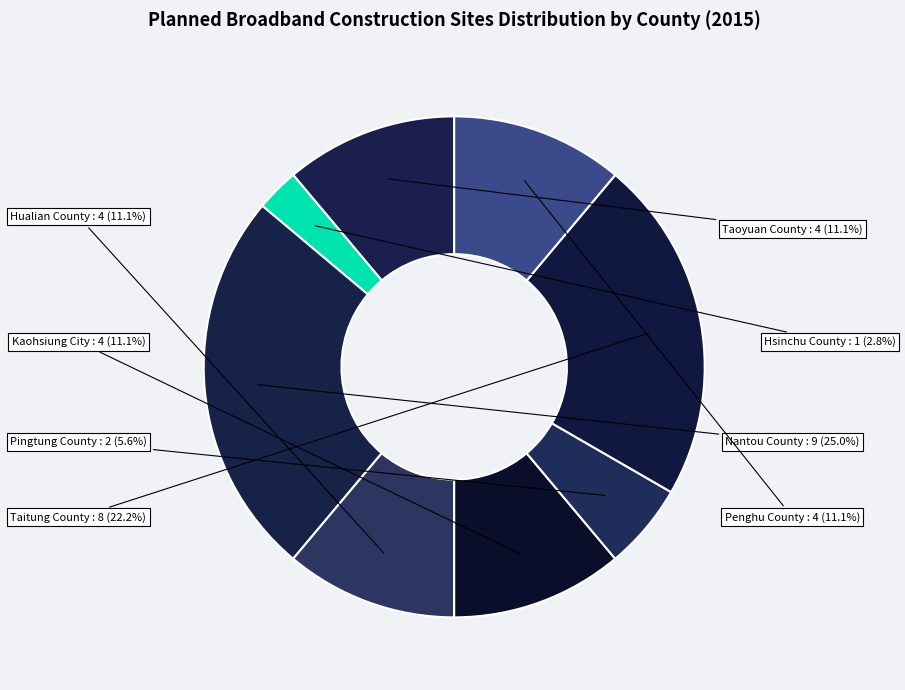

To the nearest percent, what is the combined percentage of Kaohsiung City and Taitung County?

33%